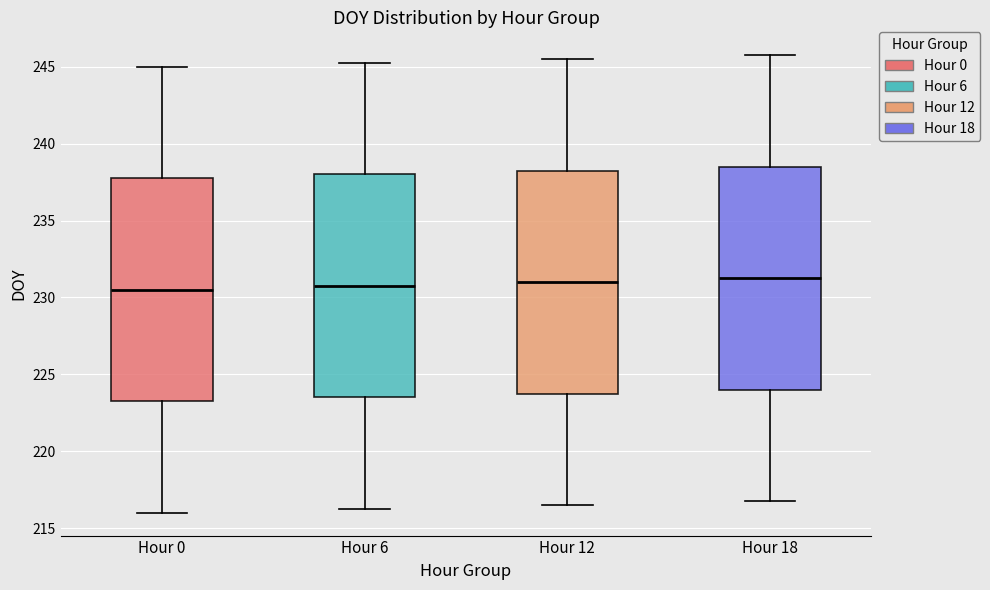

Where is the lower edge of the box for Hour 6 on the y-axis? The values are not printed on the chart, so give them approximately, as read against the axis.

223.5